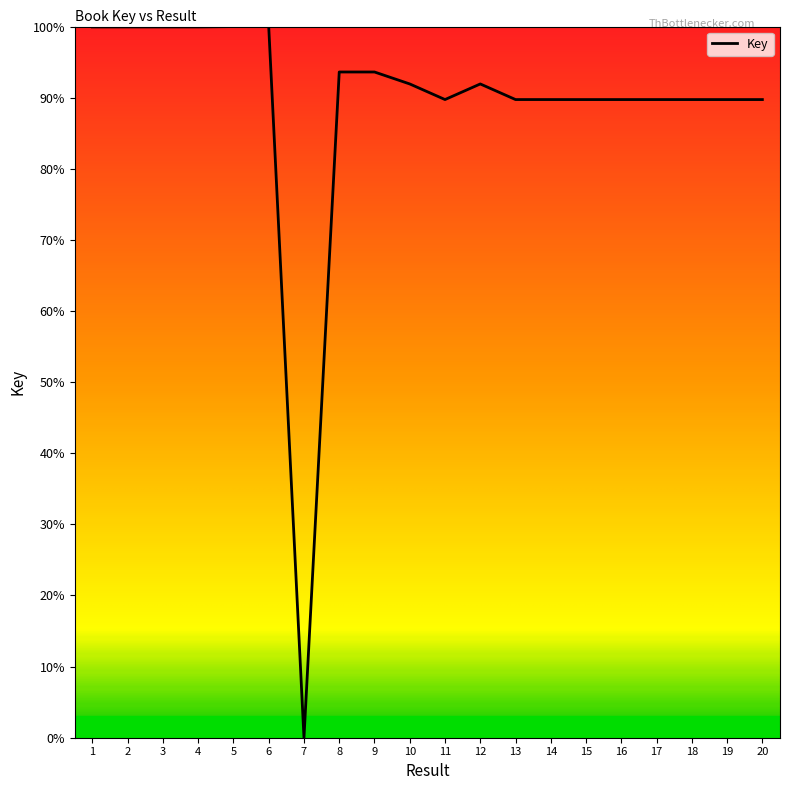

How many distinct data groups are displayed?

1